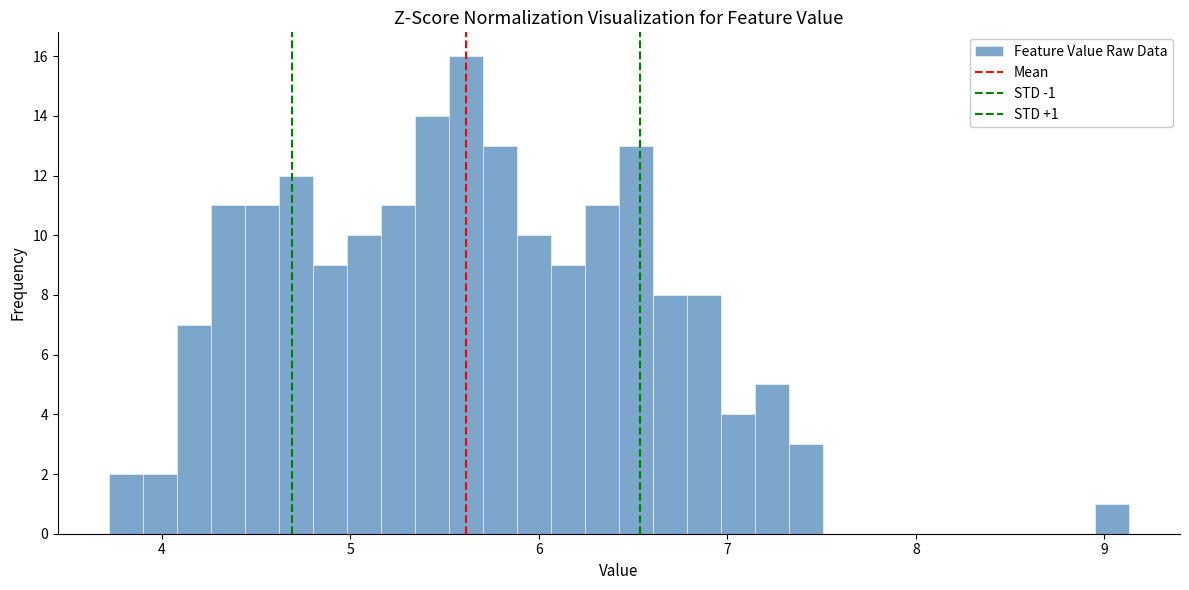

Around what value on the x-axis is the tallest bar? Give the approximate position of its centre, as read against the axis.

5.6